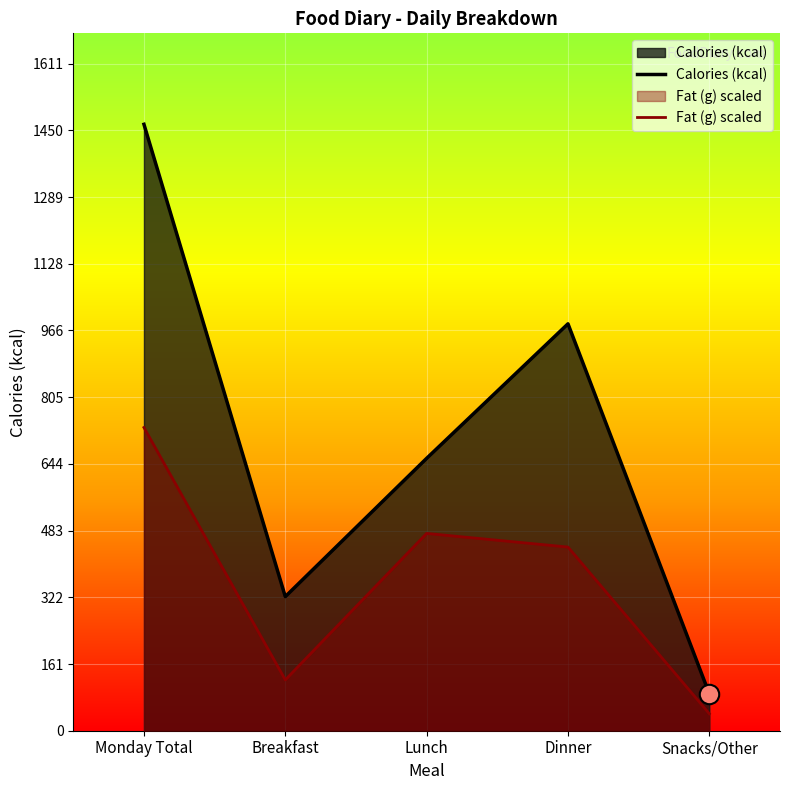

What position from the left is Monday Total?

1